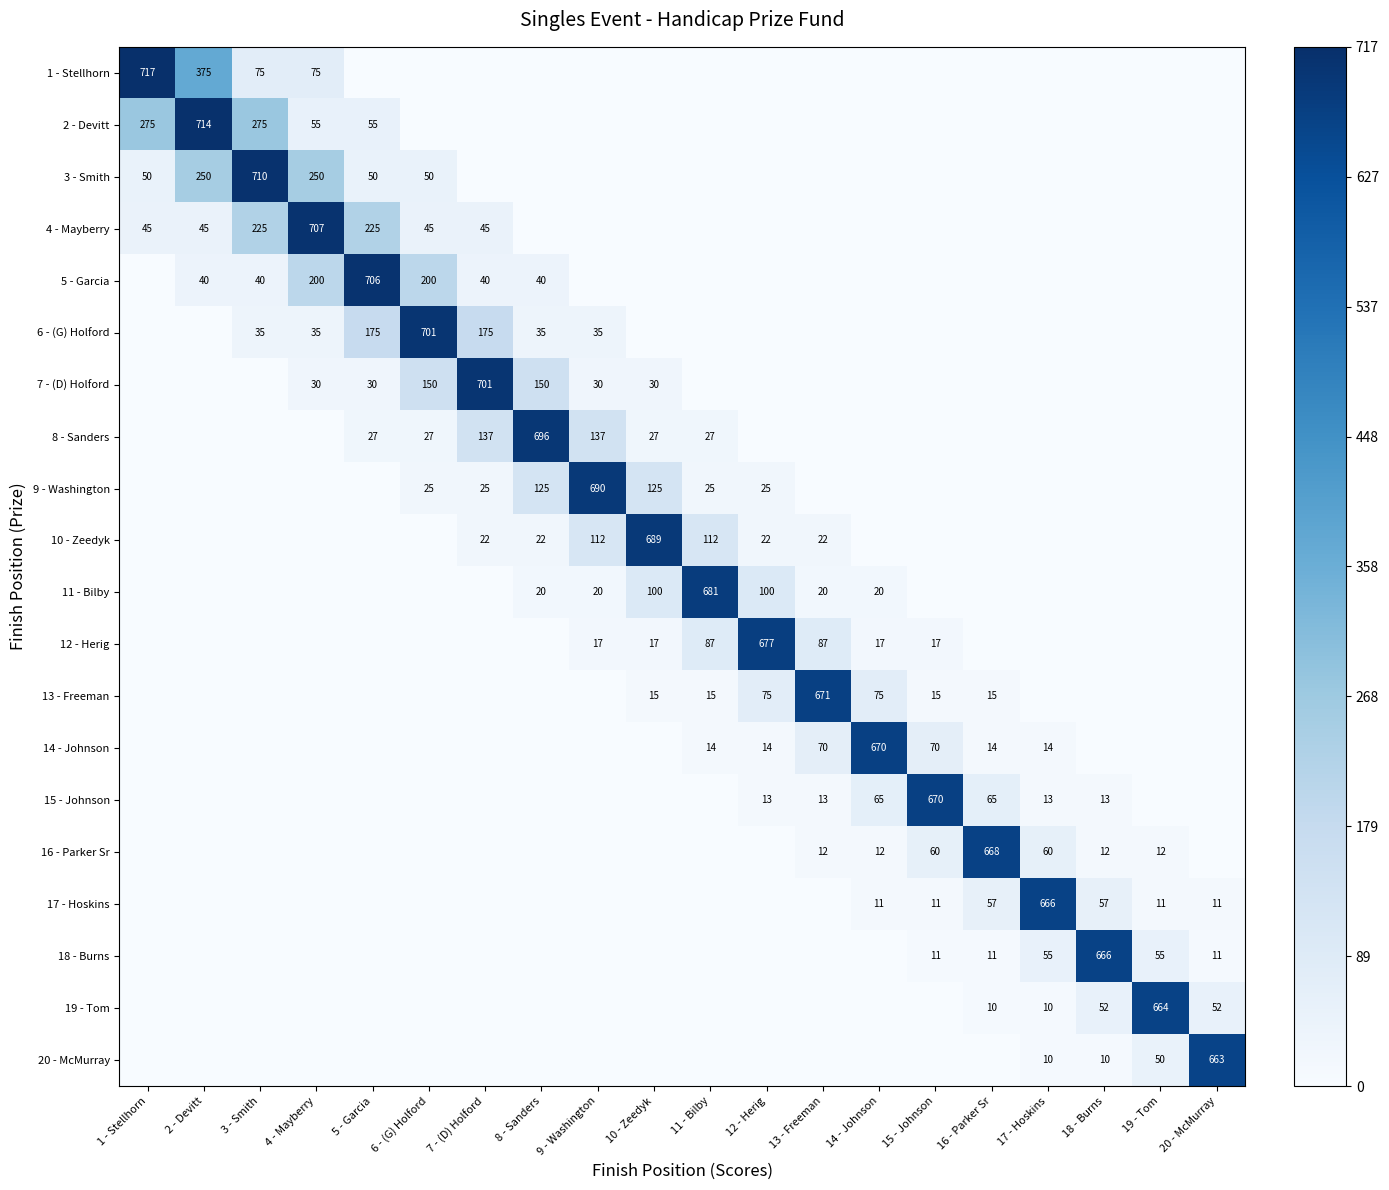

The 9 - Washington series shows 25 at 7 - (D) Holford. True or false?

True